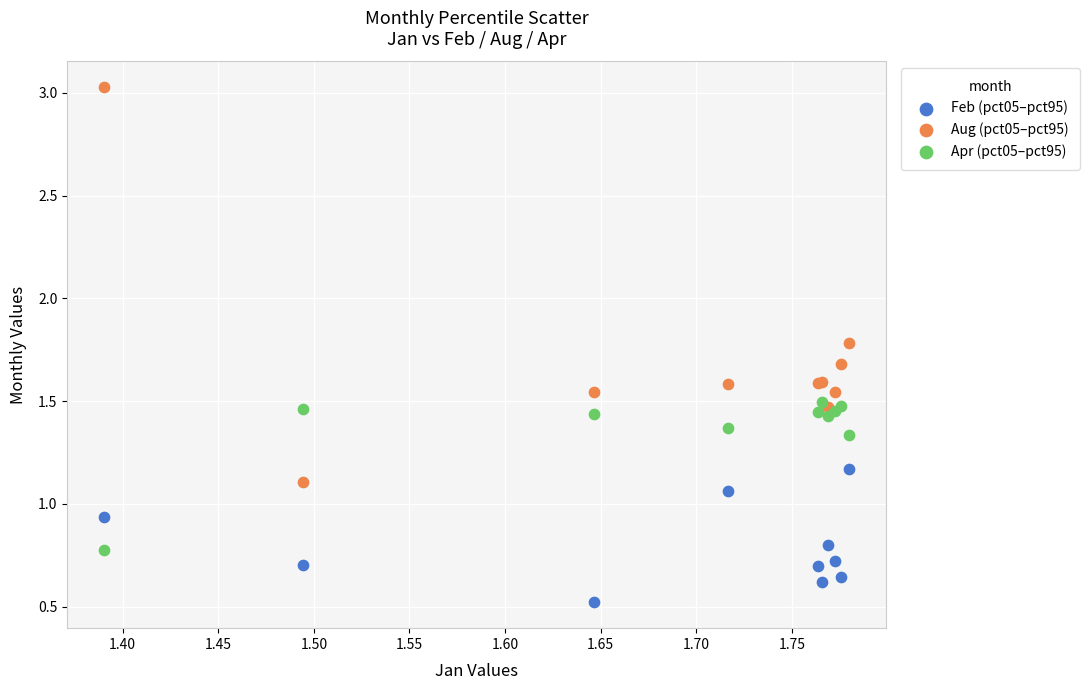

Which series has the largest Y range (max minus min)?

Aug (pct05–pct95)